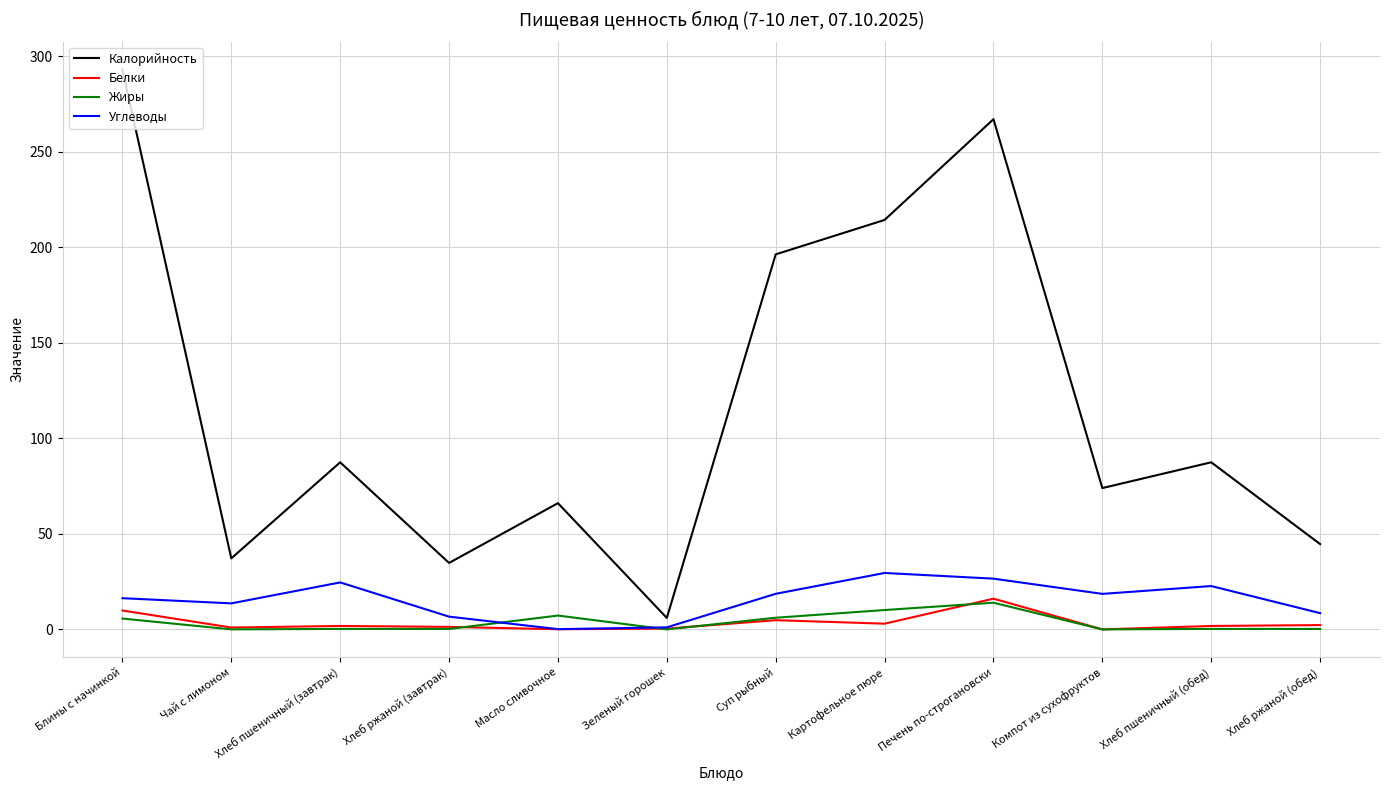

At which label is Калорийность closest to 149?

Суп рыбный